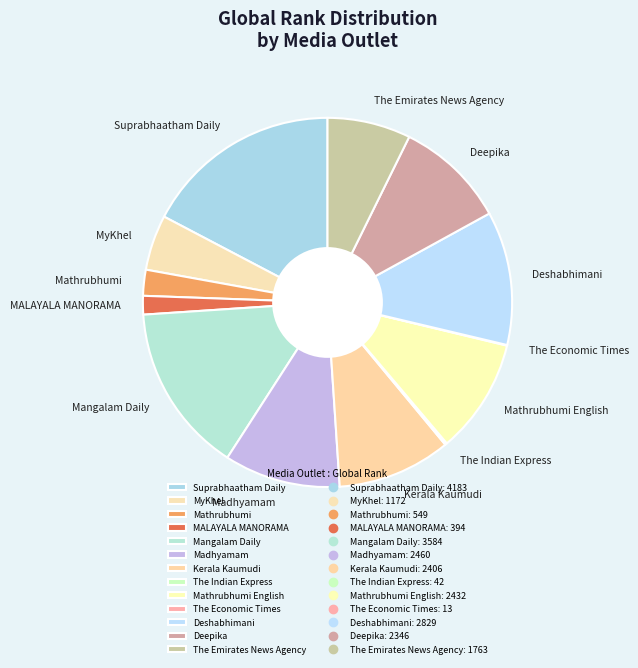

The Kerala Kaumudi slice represents 10% of the pie. True or false?

True